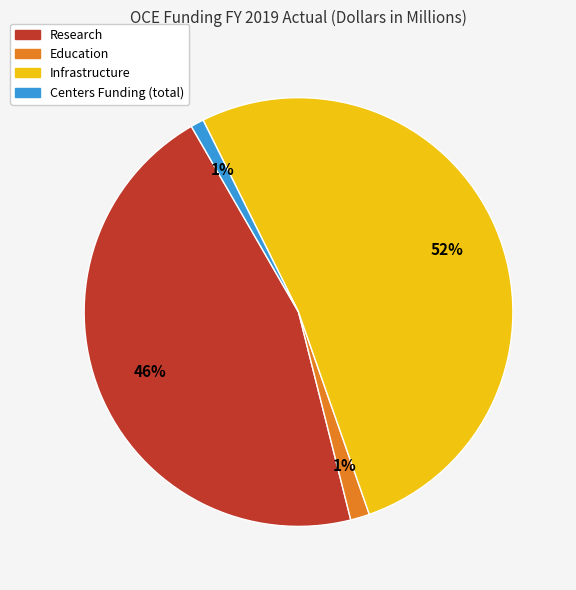

Which has a higher value, Infrastructure or Education?

Infrastructure